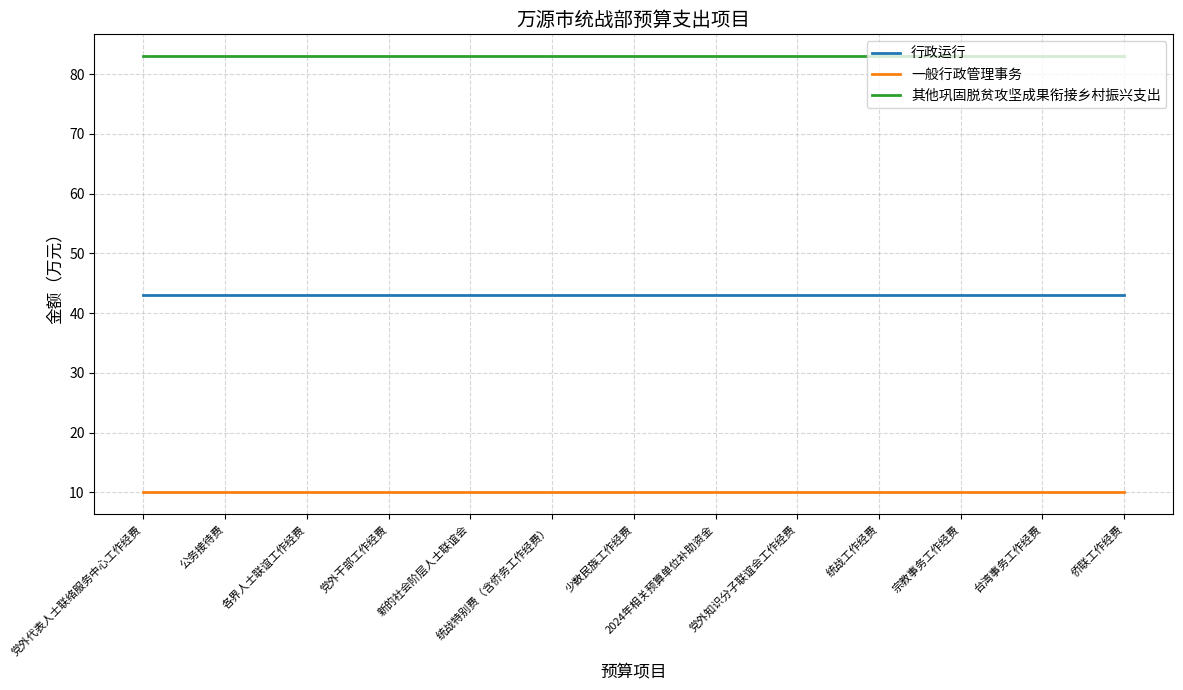

True or false: 一般行政管理事务 has a value of 16 at 各界人士联谊工作经费.

False